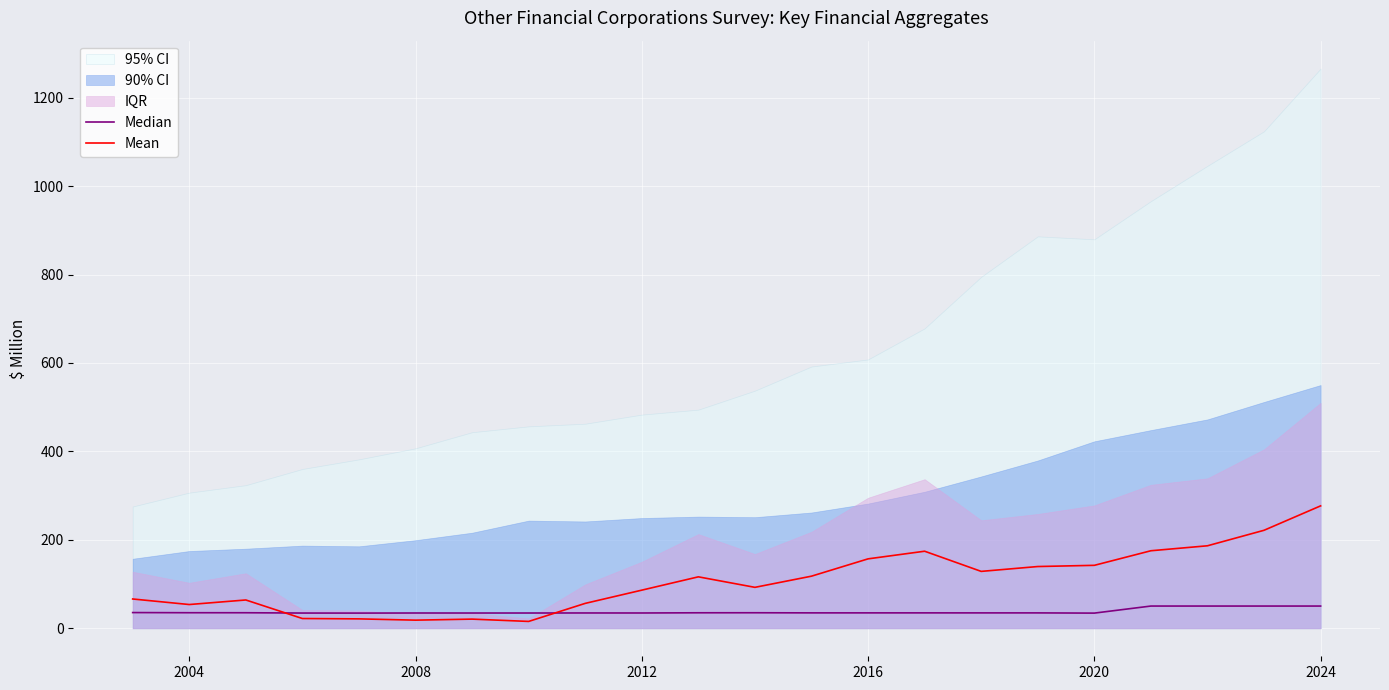

What is the highest value of the Mean series?

276.9